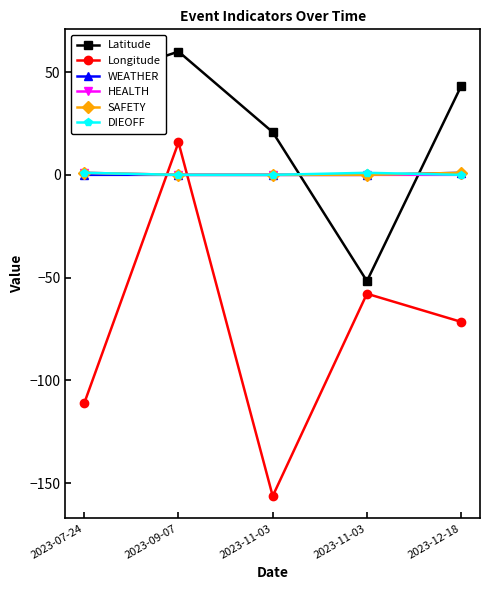

Which series has the largest total across all categories?

Latitude